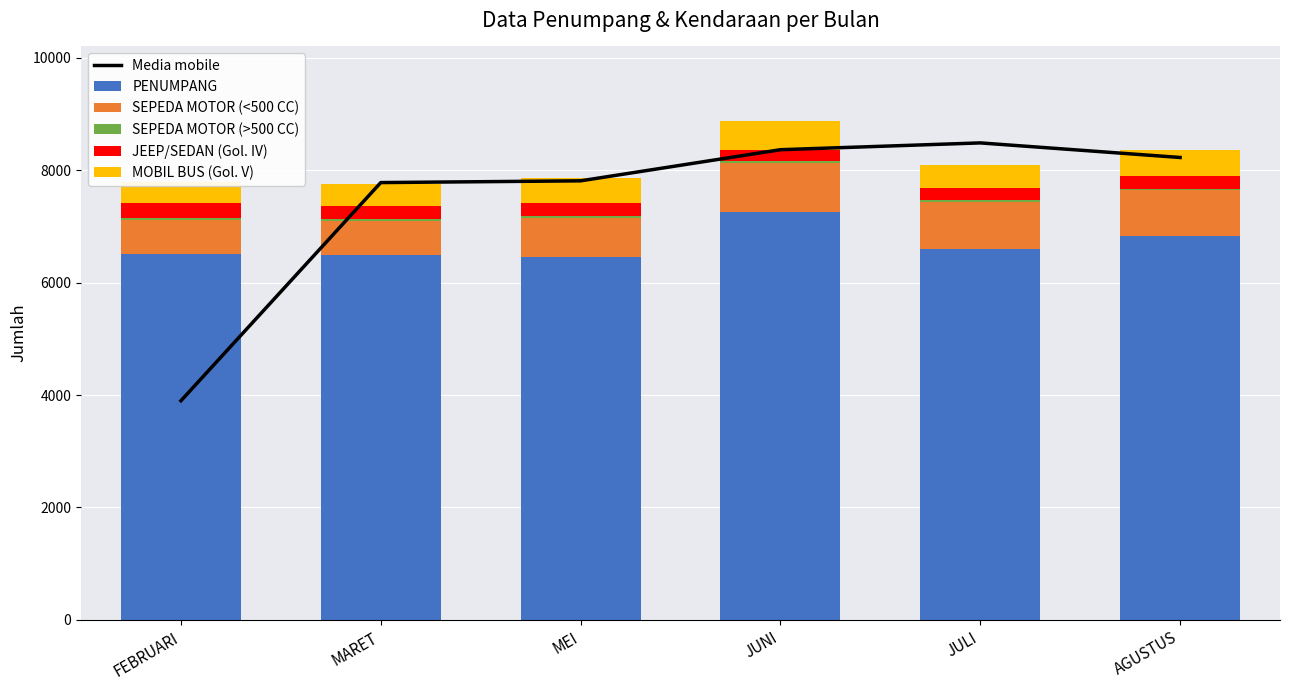

What is the minimum value for SEPEDA MOTOR (>500 CC)?

23.0